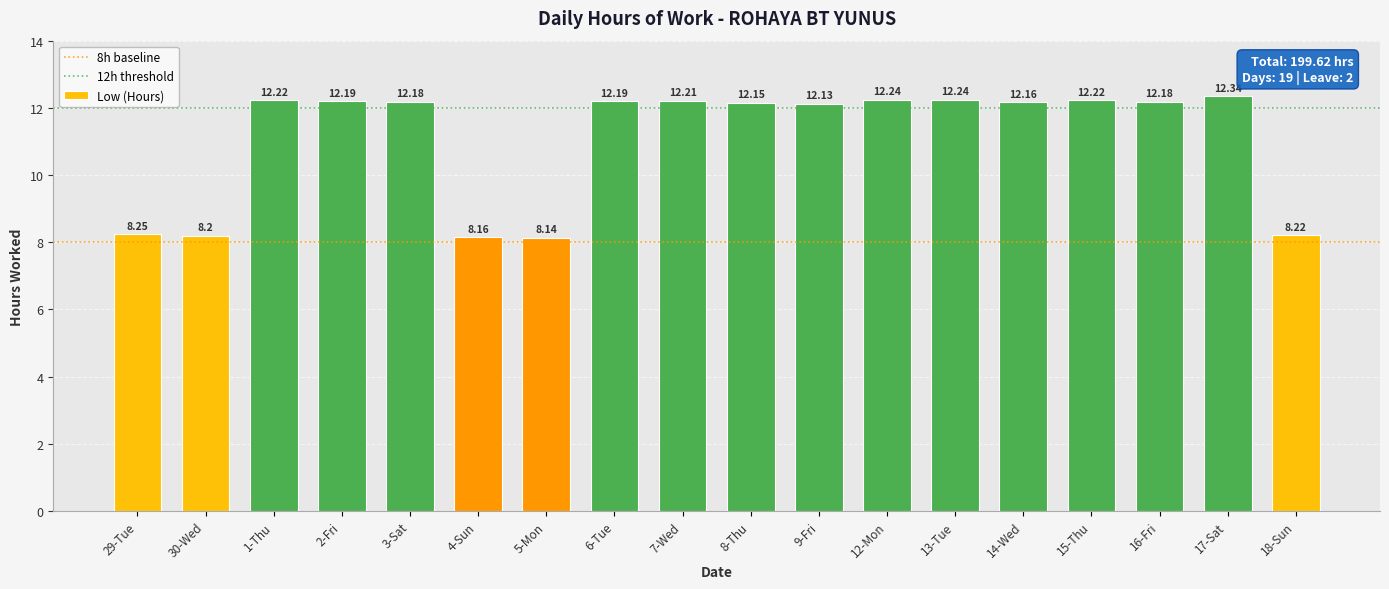

What is the approximate value at 3-Sat?

12.2